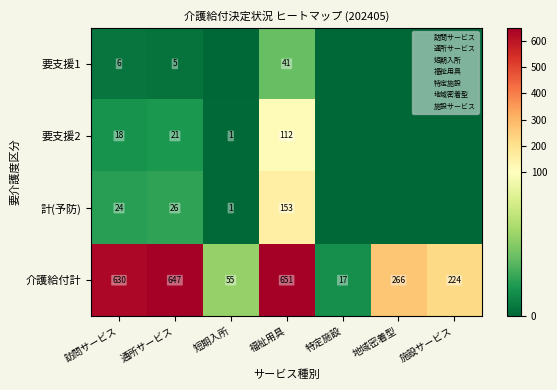

How many positive values does the 要支援1 series have?

3